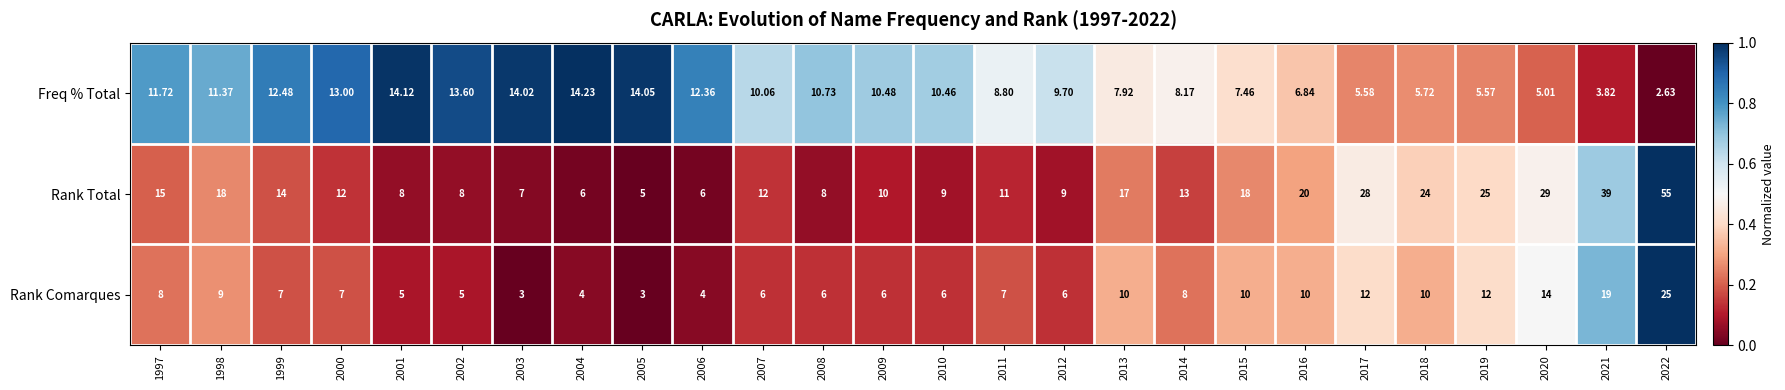

At 2005, list the series in order from largest to smallest.

Freq % Total, Rank Total, Rank Comarques